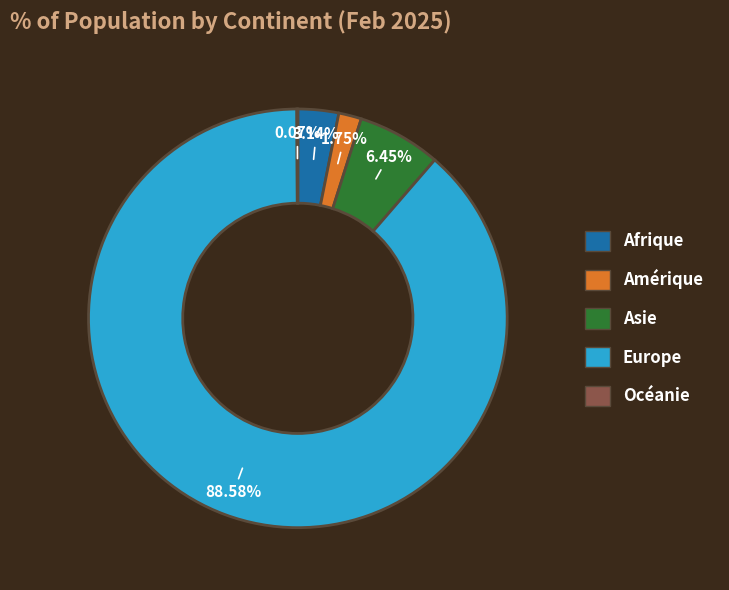

What percentage do Asie and Afrique together represent?

9.6%